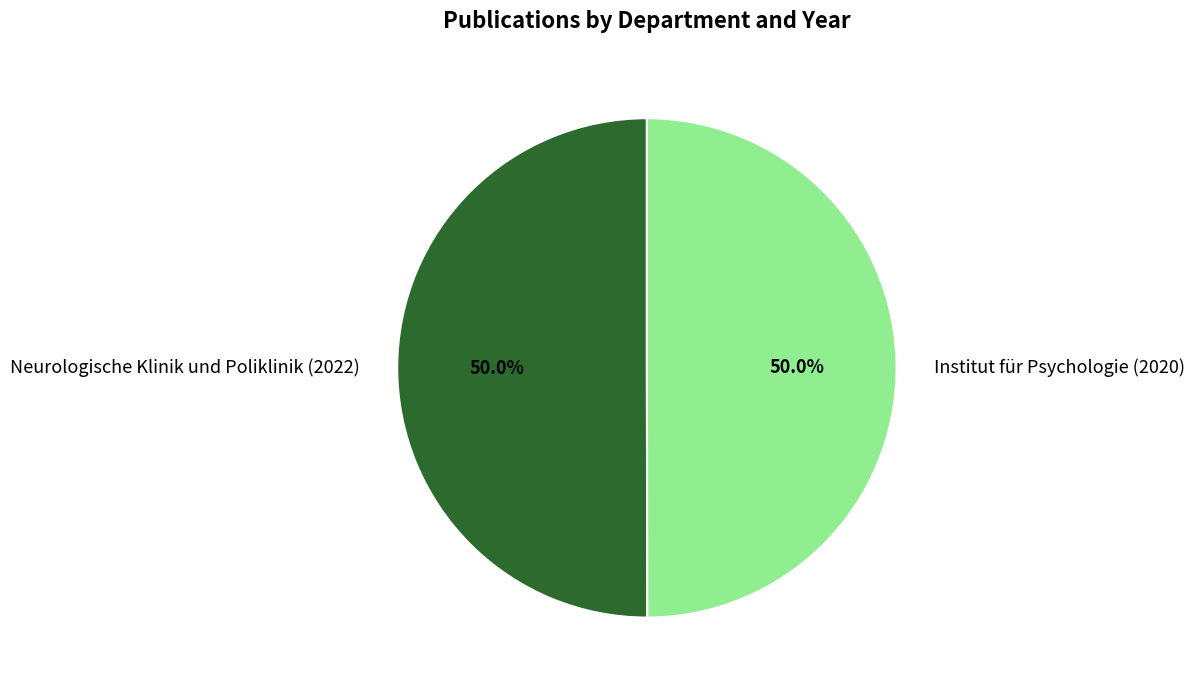

Count the number of slices in the pie.

2